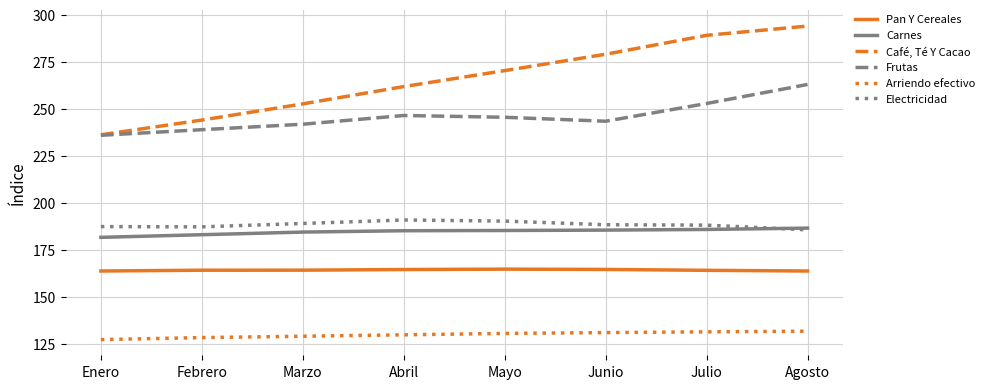

What are all the series names shown in the legend?

Pan Y Cereales, Carnes, Café, Té Y Cacao, Frutas, Arriendo efectivo, Electricidad